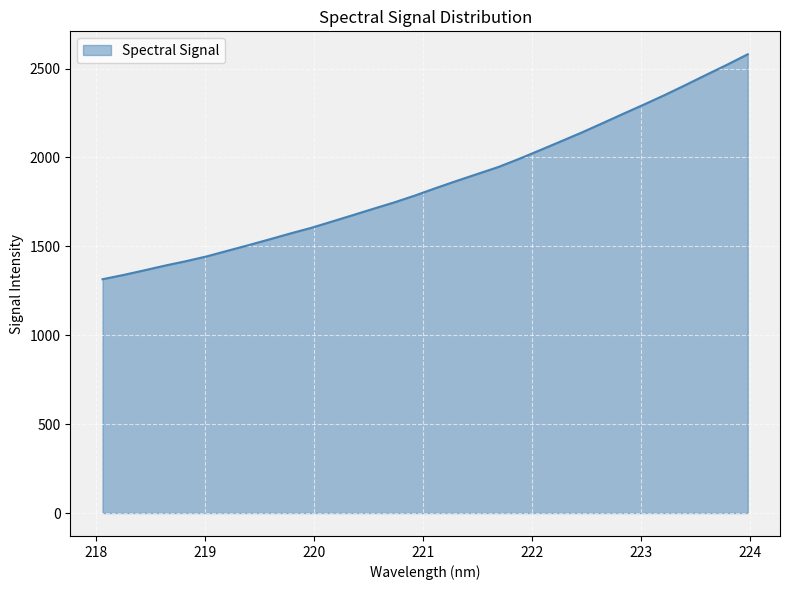

What is the minimum value shown in the chart?

1315.2